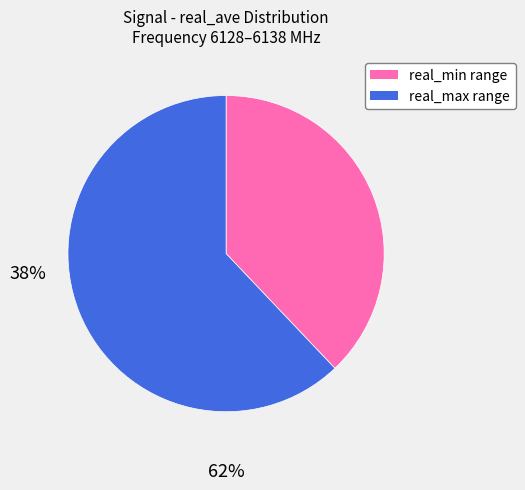

Count the number of slices in the pie.

2